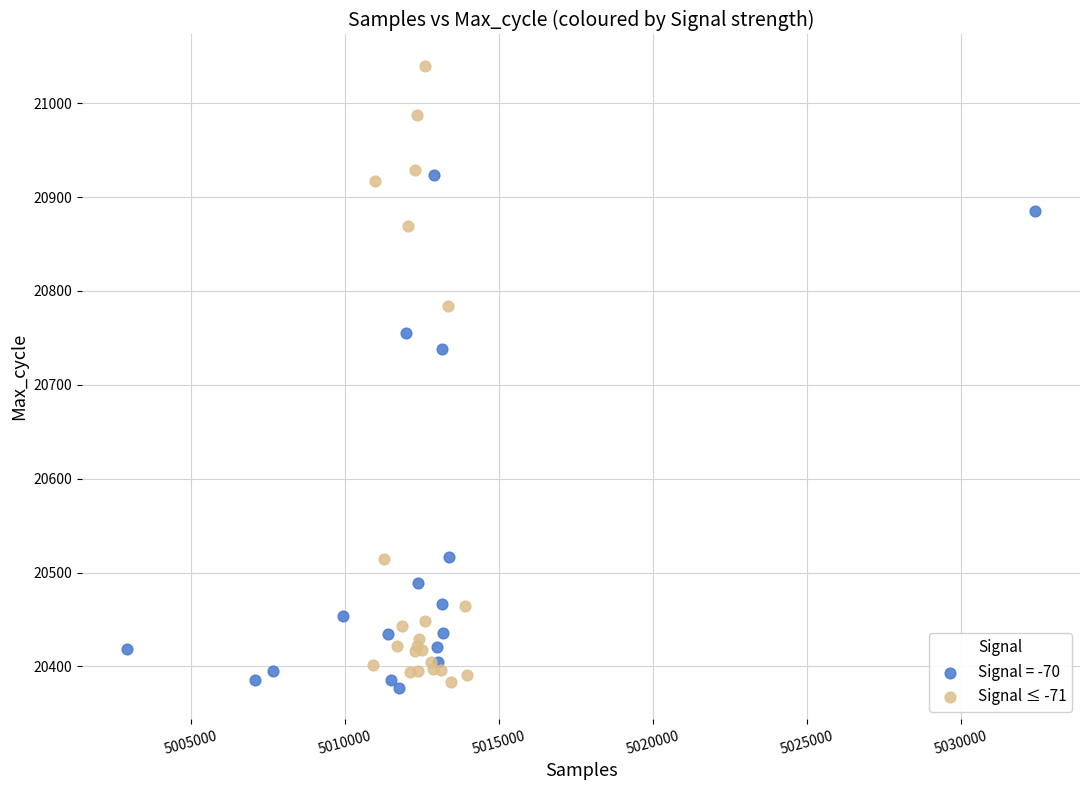

Which series has the largest Y range (max minus min)?

Signal ≤ -71